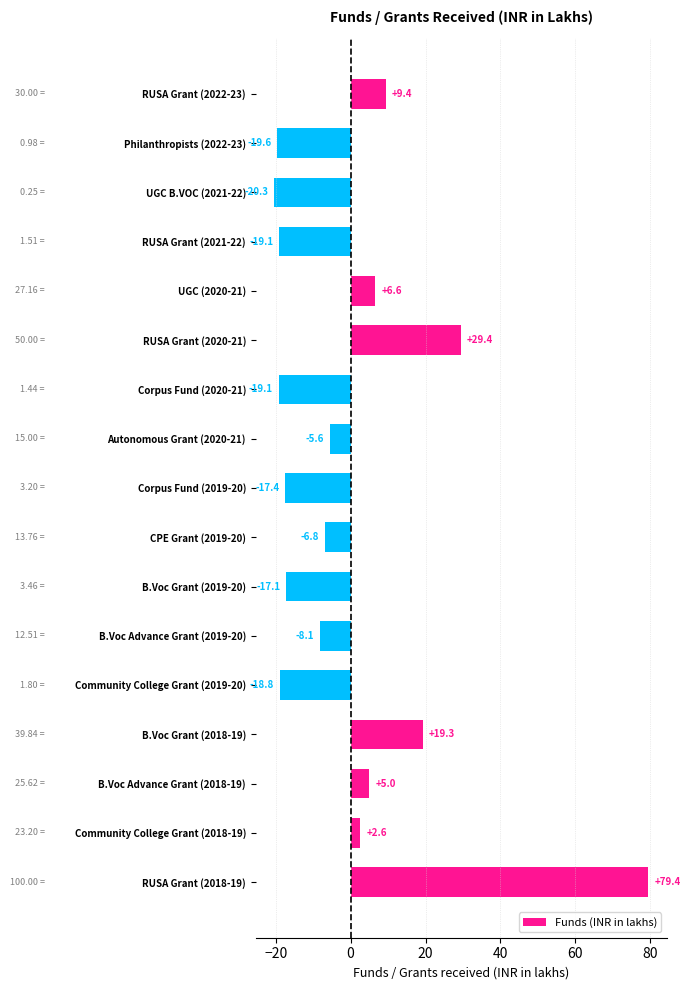

What is the difference between the maximum and minimum values?

99.7